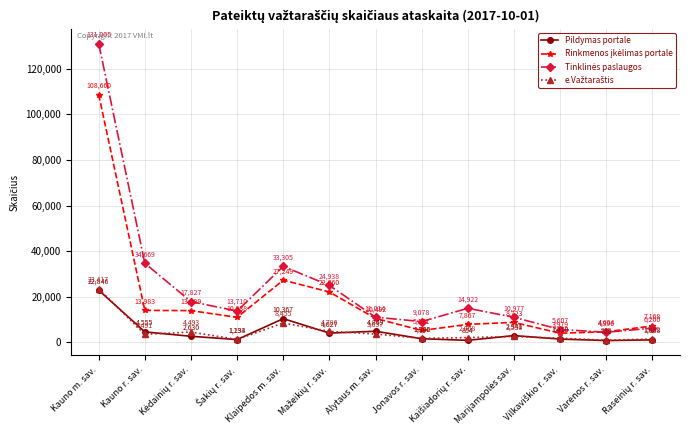

What is the smallest value displayed?

758